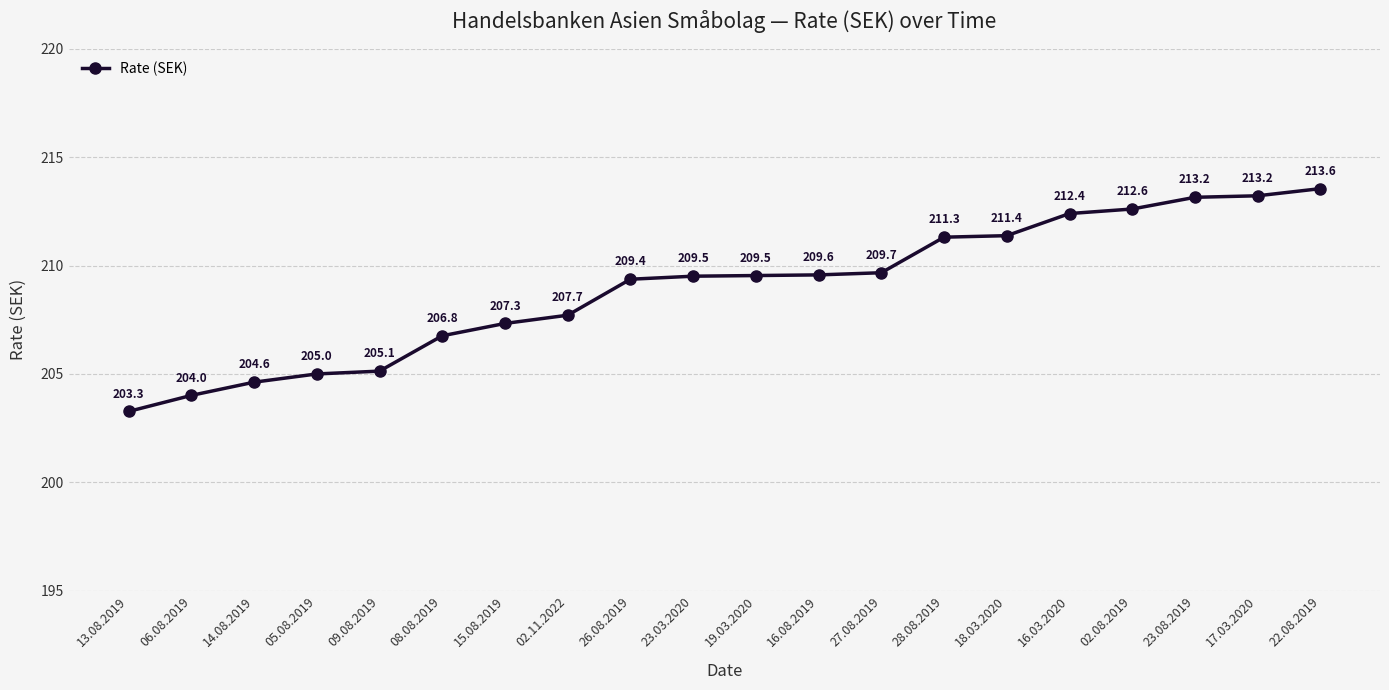

The chart shows a value of 369.0 at 23.08.2019. True or false?

False